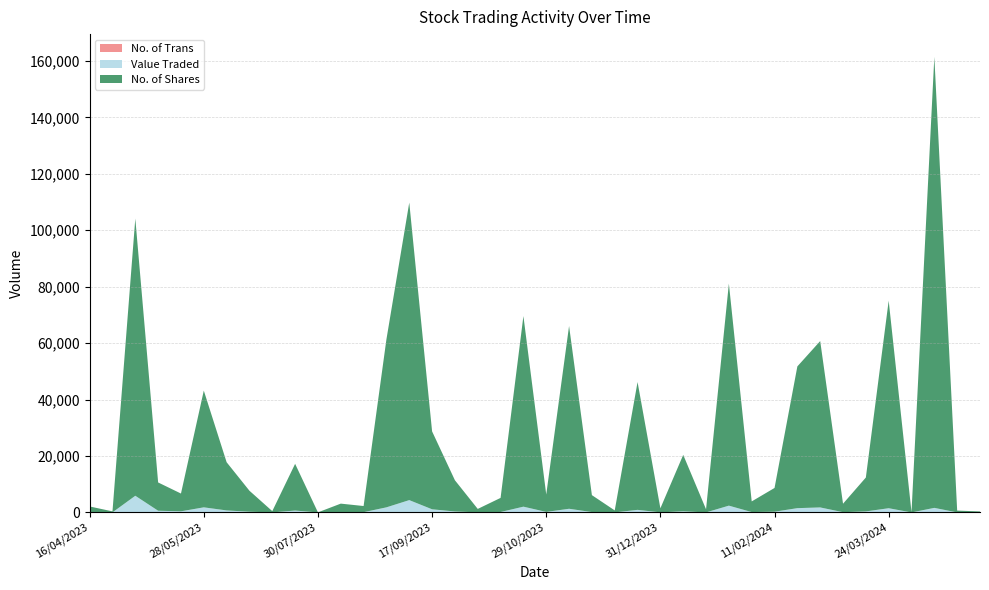

Reading left to right, extract all data points from this chart.

No. of Shares: 28/04/2024=350	21/04/2024=650	14/04/2024=159808	31/03/2024=103	24/03/2024=73542	17/03/2024=12007	10/03/2024=3001	25/02/2024=58952	18/02/2024=50228	11/02/2024=8411	04/02/2024=3776	28/01/2024=78687	21/01/2024=1110	07/01/2024=20000	31/12/2023=1437	24/12/2023=45294	17/12/2023=700	26/11/2023=6000	19/11/2023=64766	29/10/2023=6166	22/10/2023=67544	15/10/2023=5002	08/10/2023=1210	24/09/2023=11060	17/09/2023=27610	10/09/2023=105430	27/08/2023=59537	20/08/2023=2180	13/08/2023=3000	30/07/2023=31	23/07/2023=16561	09/07/2023=444	25/06/2023=7436	11/06/2023=17077	28/05/2023=41369	21/05/2023=6298	14/05/2023=10020	07/05/2023=98226	25/04/2023=351	16/04/2023=2000
Value Traded: 28/04/2024=7	21/04/2024=7	14/04/2024=1606	31/03/2024=1	24/03/2024=1471	17/03/2024=360	10/03/2024=90	25/02/2024=1769	18/02/2024=1507	11/02/2024=255	04/02/2024=126	28/01/2024=2374	21/01/2024=11	07/01/2024=400	31/12/2023=29	24/12/2023=906	17/12/2023=16	26/11/2023=130	19/11/2023=1295	29/10/2023=185	22/10/2023=2026	15/10/2023=150	08/10/2023=36	24/09/2023=334	17/09/2023=1104	10/09/2023=4296	27/08/2023=1786	20/08/2023=86	13/08/2023=120	30/07/2023=1	23/07/2023=662	09/07/2023=18	25/06/2023=238	11/06/2023=694	28/05/2023=1789	21/05/2023=388	14/05/2023=601	07/05/2023=5899	25/04/2023=25	16/04/2023=120
No. of Trans: 28/04/2024=1	21/04/2024=2	14/04/2024=15	31/03/2024=2	24/03/2024=25	17/03/2024=5	10/03/2024=2	25/02/2024=9	18/02/2024=14	11/02/2024=10	04/02/2024=7	28/01/2024=35	21/01/2024=3	07/01/2024=1	31/12/2023=5	24/12/2023=10	17/12/2023=2	26/11/2023=3	19/11/2023=5	29/10/2023=4	22/10/2023=21	15/10/2023=4	08/10/2023=2	24/09/2023=7	17/09/2023=13	10/09/2023=74	27/08/2023=22	20/08/2023=8	13/08/2023=3	30/07/2023=2	23/07/2023=7	09/07/2023=3	25/06/2023=15	11/06/2023=20	28/05/2023=20	21/05/2023=12	14/05/2023=3	07/05/2023=15	25/04/2023=1	16/04/2023=1